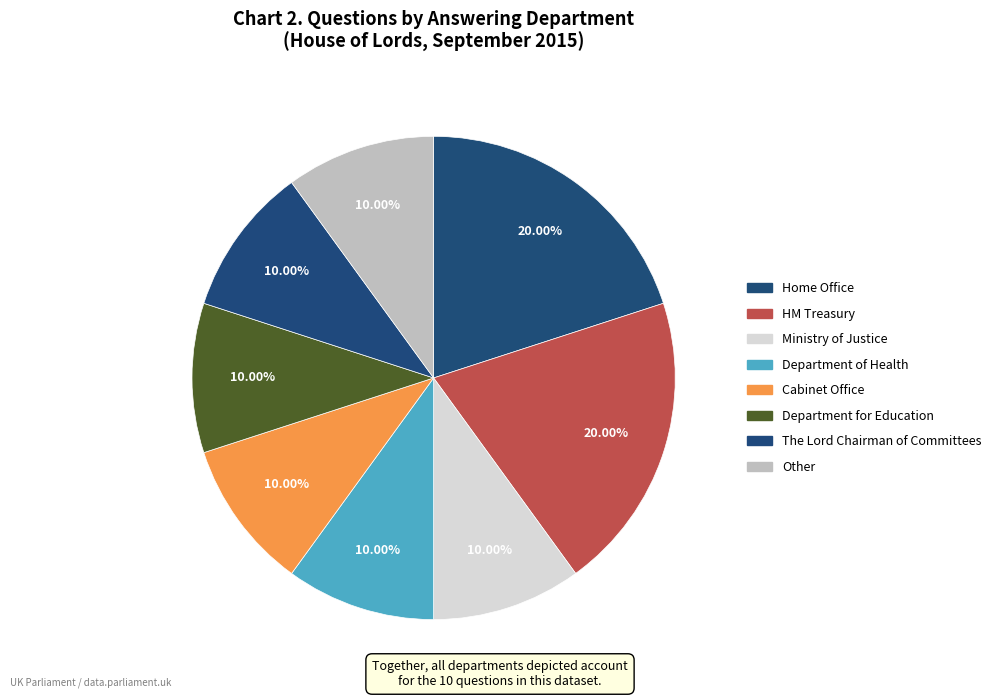

Count the number of slices in the pie.

8